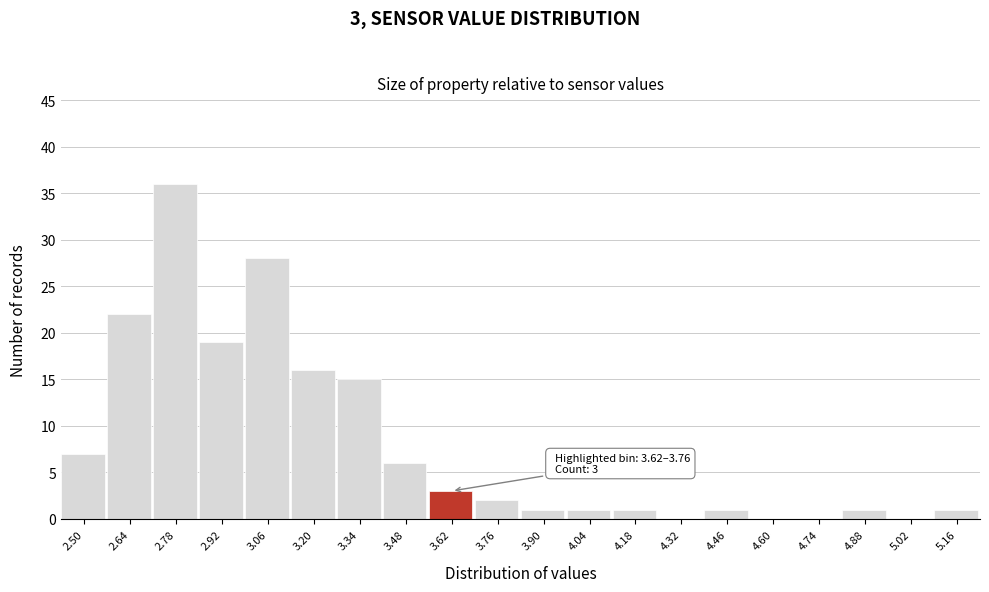

Reading left to right, what are all the values shown in this chart?

2.50=7	2.64=22	2.78=36	2.92=19	3.06=28	3.20=16	3.34=15	3.48=6	3.62=3	3.76=2	3.90=1	4.04=1	4.18=1	4.32=0	4.46=1	4.60=0	4.74=0	4.88=1	5.02=0	5.16=1